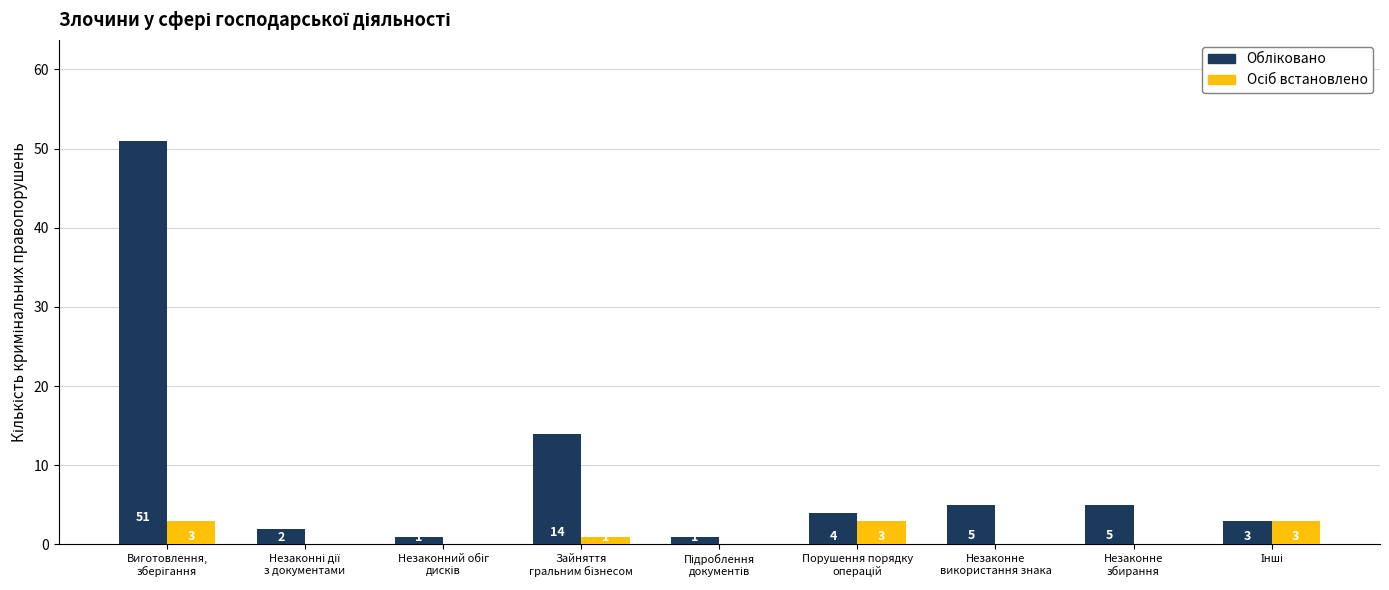

Between Незаконне
збирання and Незаконний обіг
дисків, which is larger?

Незаконне
збирання